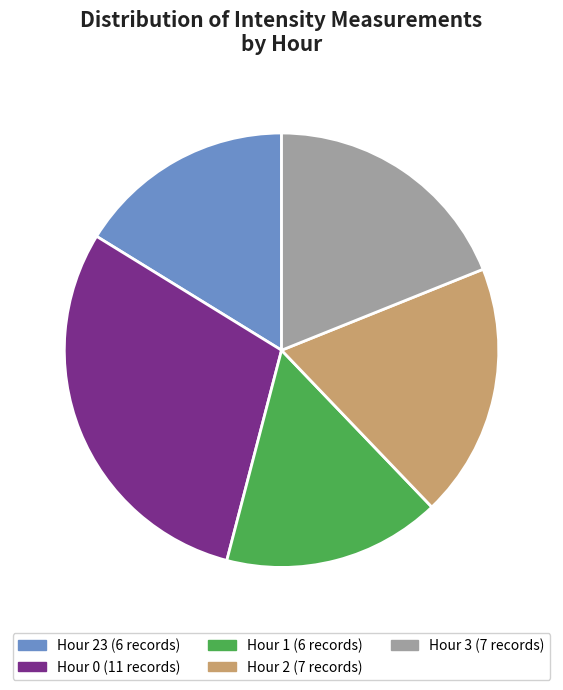

To the nearest percent, what is the average slice percentage?

20%